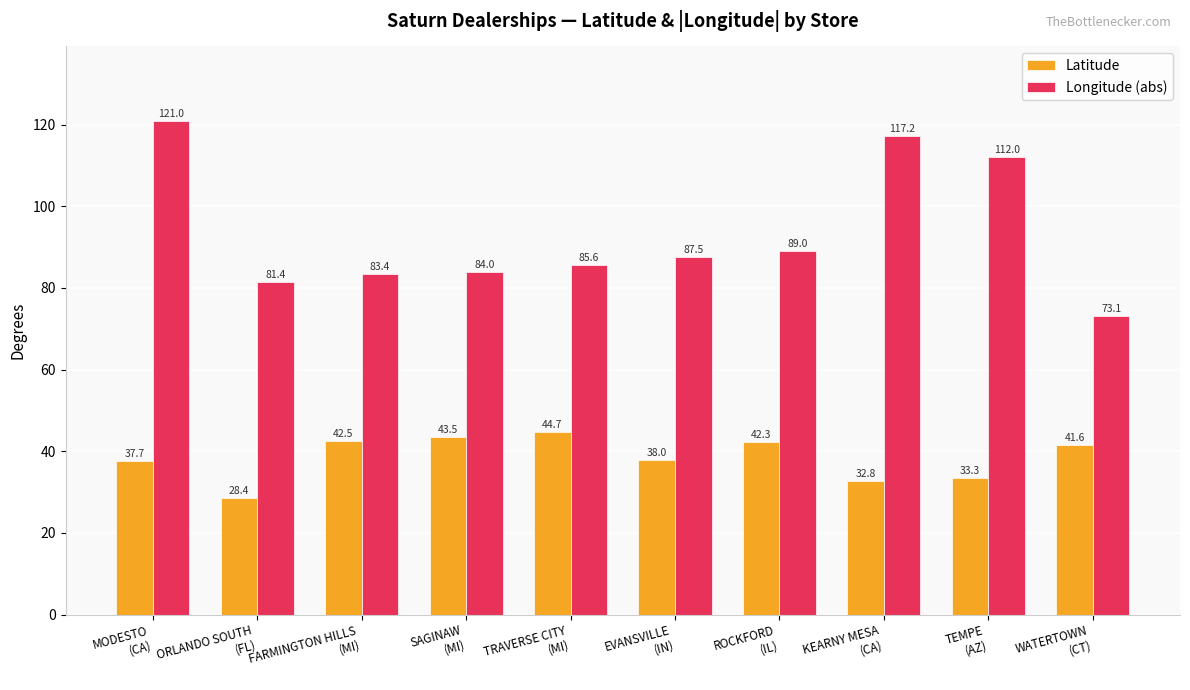

What is the spread (max minus min) of values at MODESTO
(CA)?

83.3